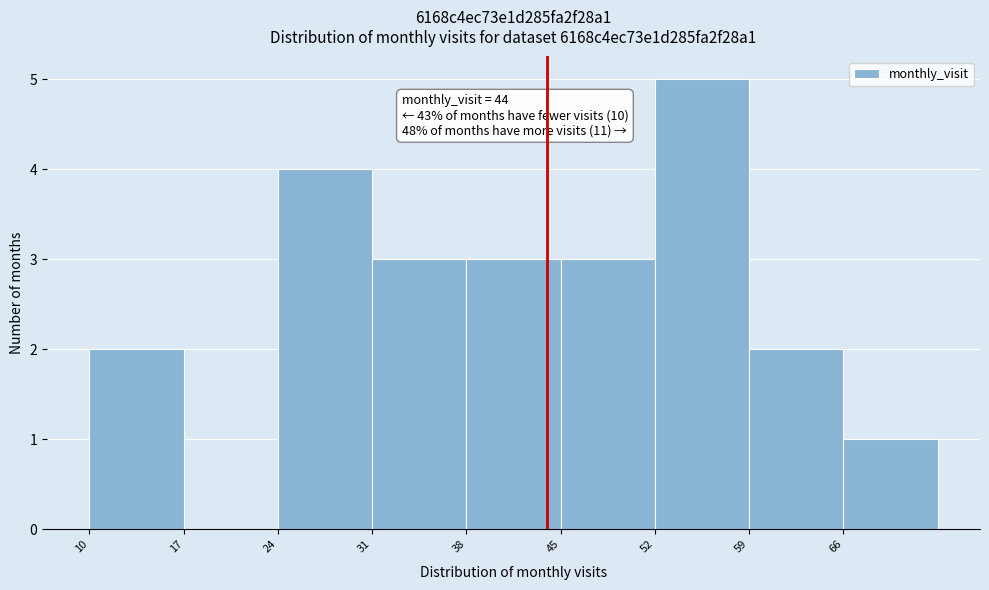

Over which range of the x-axis is the bar tallest?

52 to 59